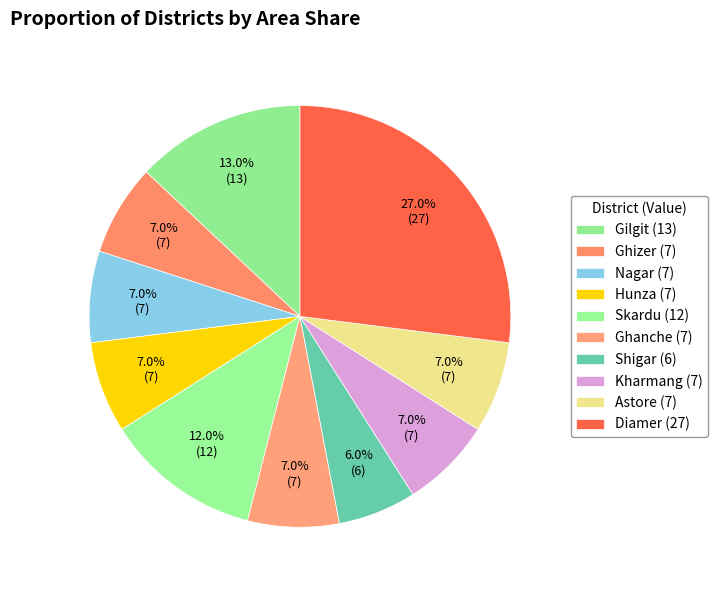

What is the change in value from Ghizer to Shigar?

-1